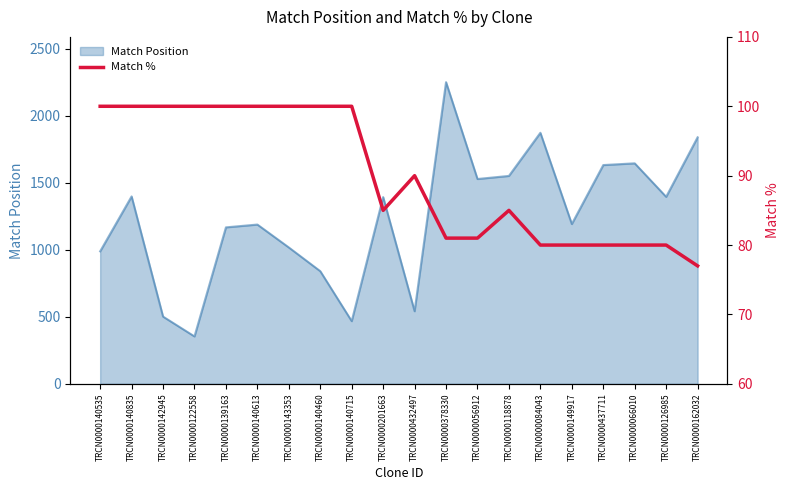

The chart shows a value of 125 at TRCN0000149917. True or false?

False